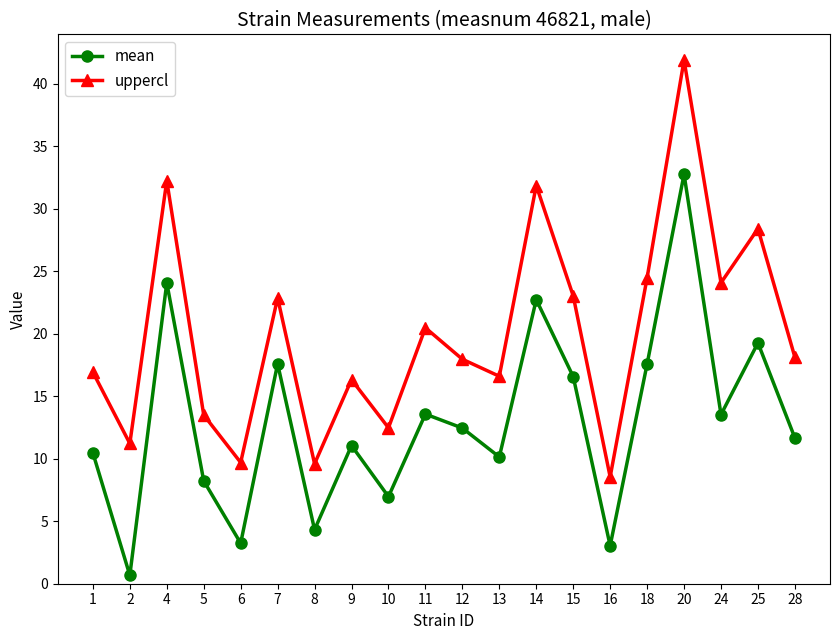

What is the difference between the uppercl values at 7 and 12?

4.9